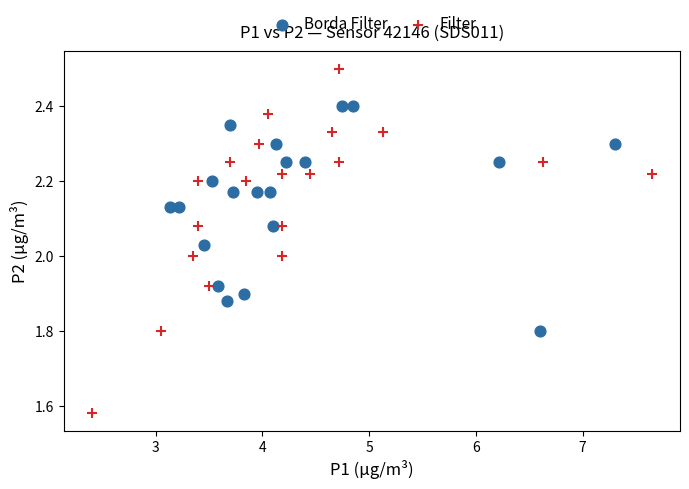

Which series contains the highest Y value?

Filter